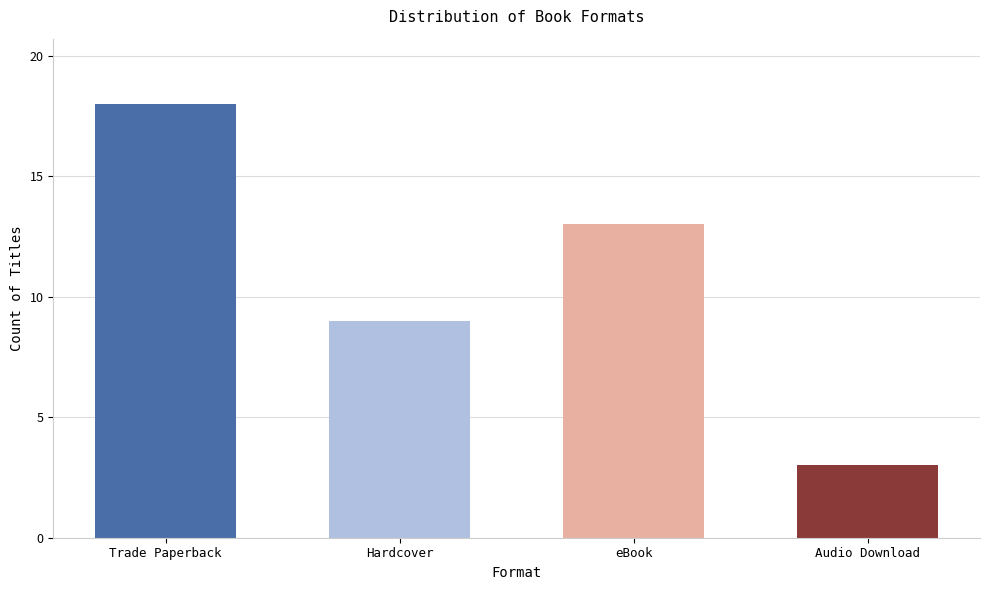

Reading right to left, transcribe all the data shown in this chart.

3	13	9	18